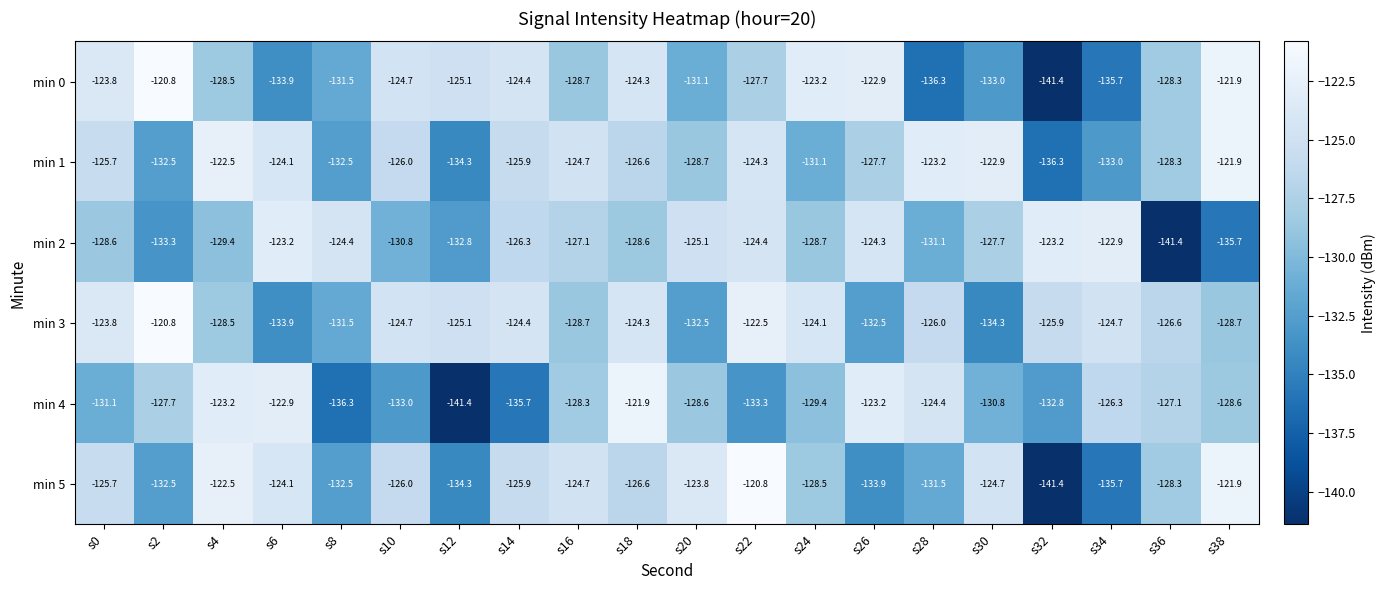

Where does the min 2 series first go above -127?

s6